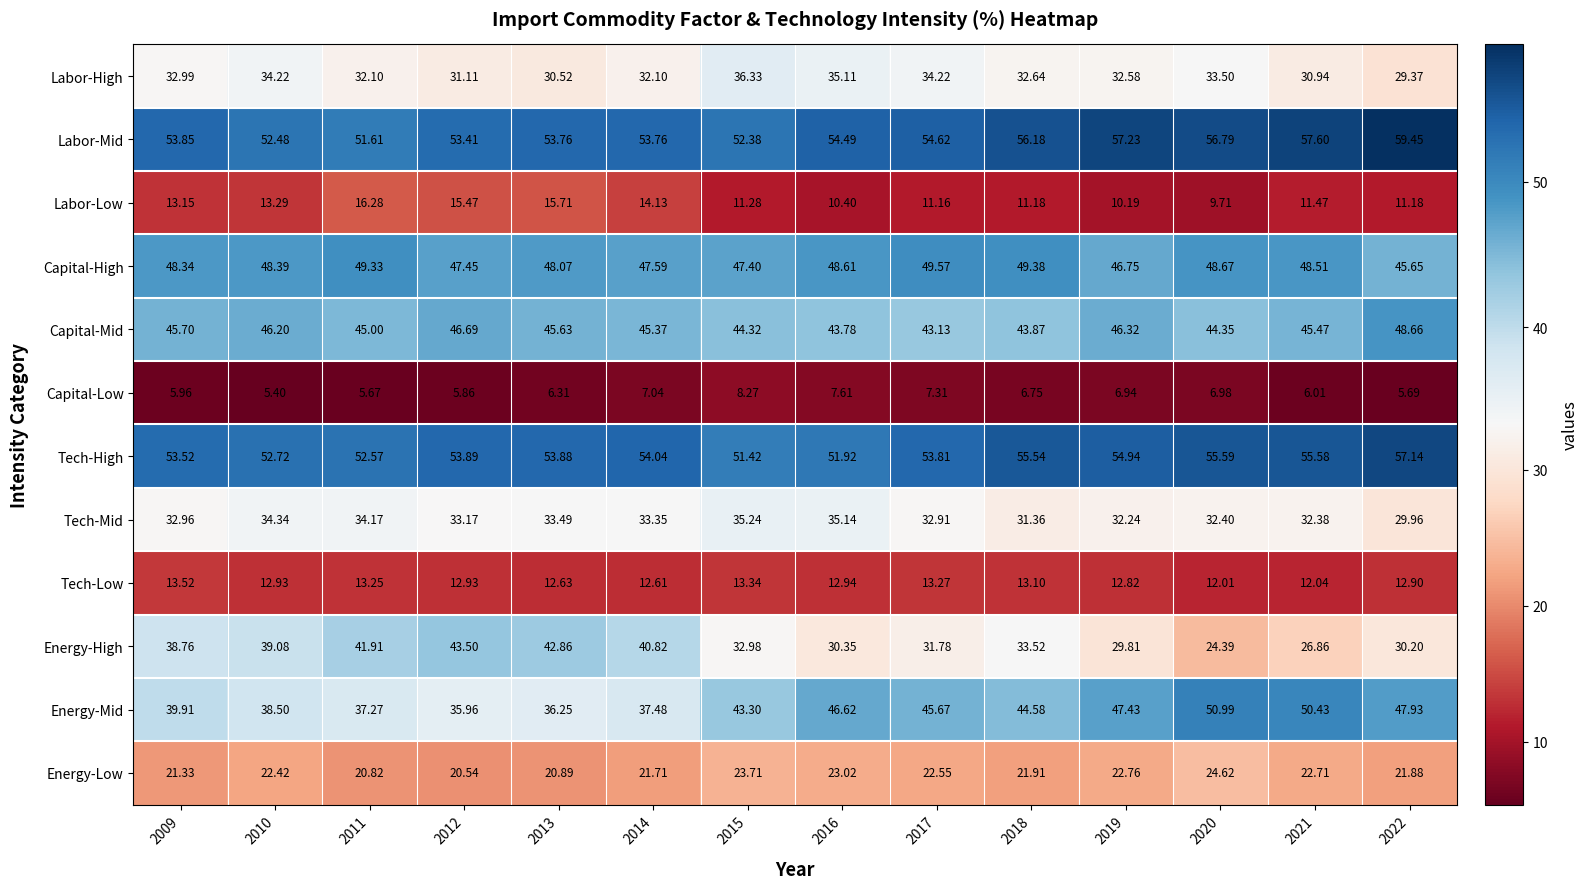

Is the value of Tech-High at 2017 greater than the value of Tech-Mid at 2010?

Yes